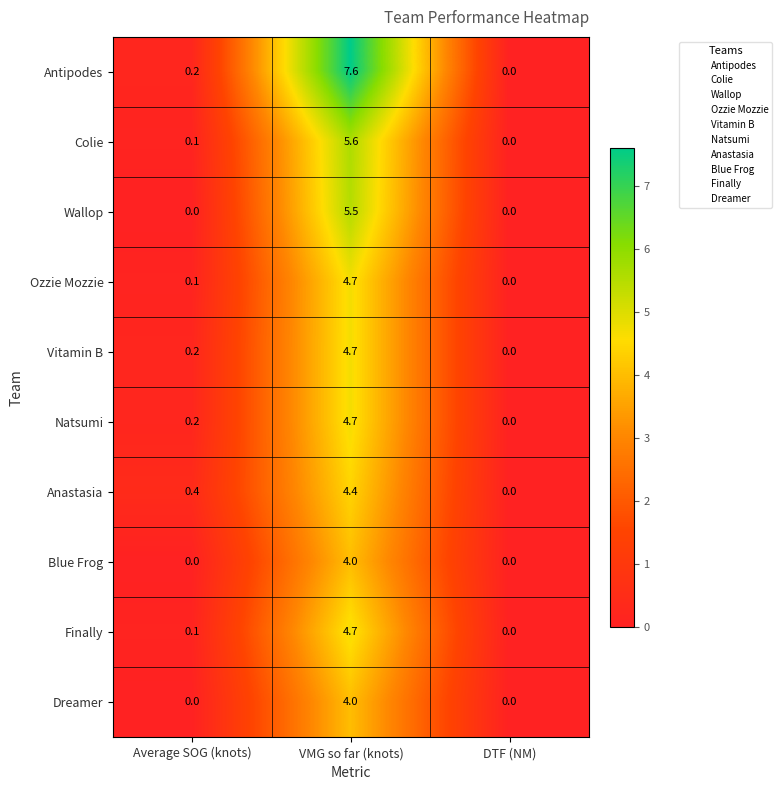

The value of Wallop at DTF (NM) is 0.0. True or false?

True